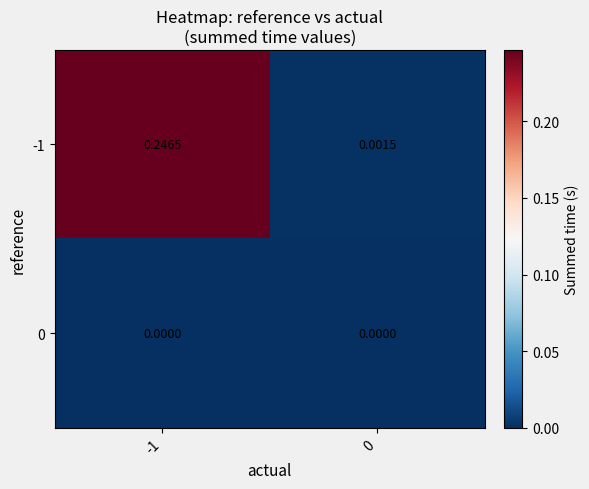

Which category has the highest value across all series?

-1